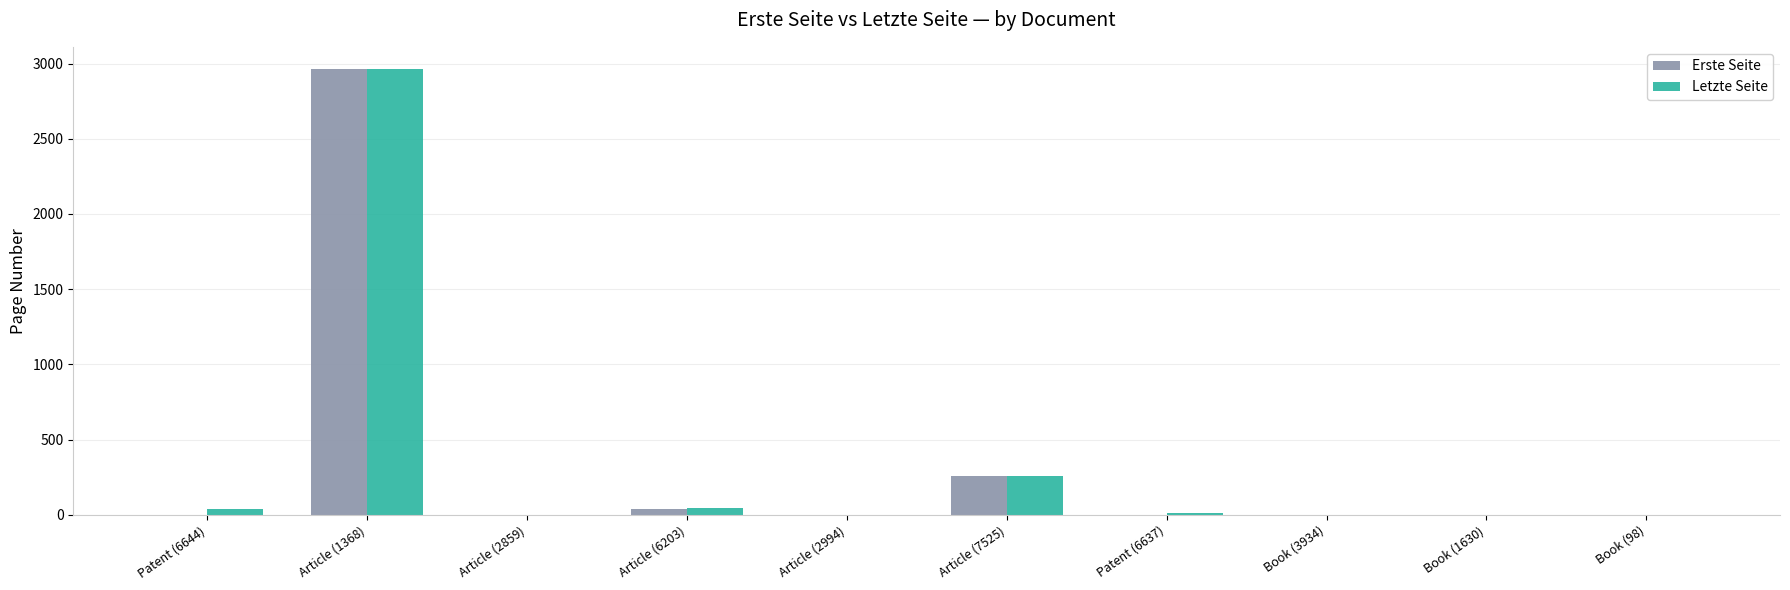

At which category is the sum across all series the highest?

Article (1368)